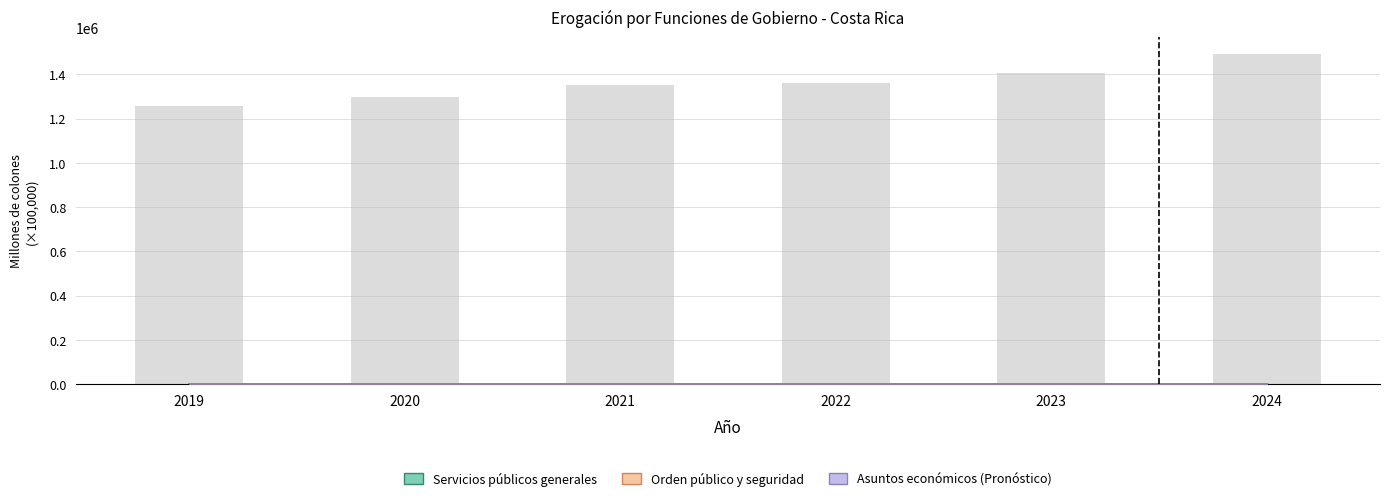

Count the number of categories in the chart.

6